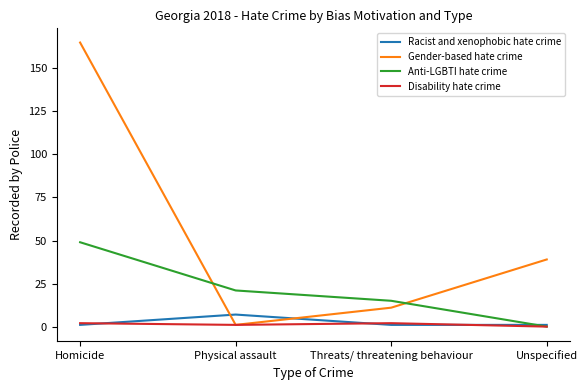

How many categories are shown in the chart?

4